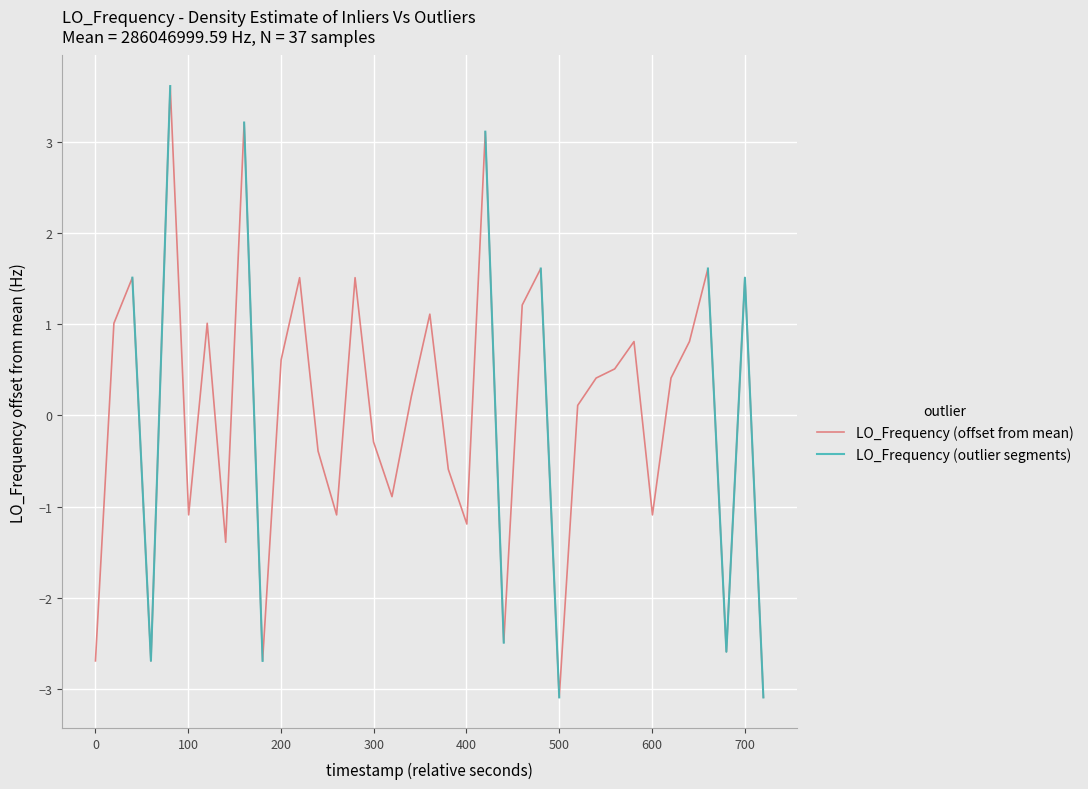

What is the minimum value shown in the chart?

-3.1